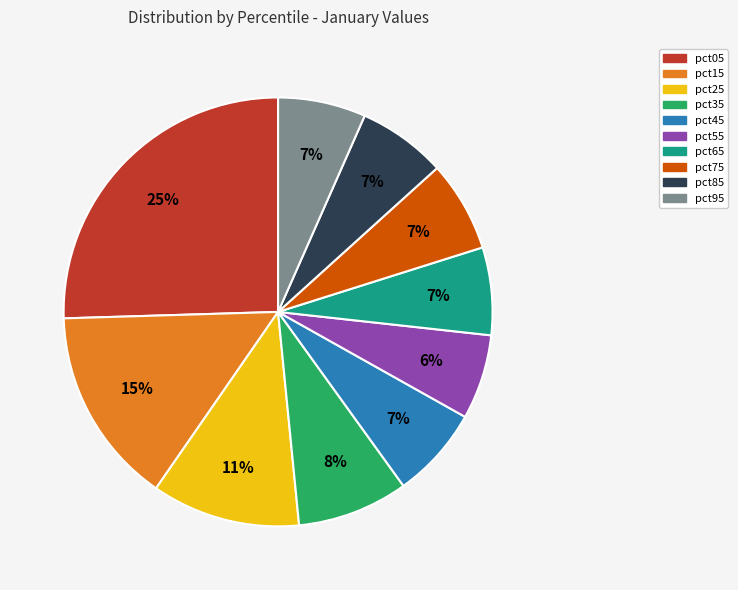

What is the largest slice in the pie chart?

pct05